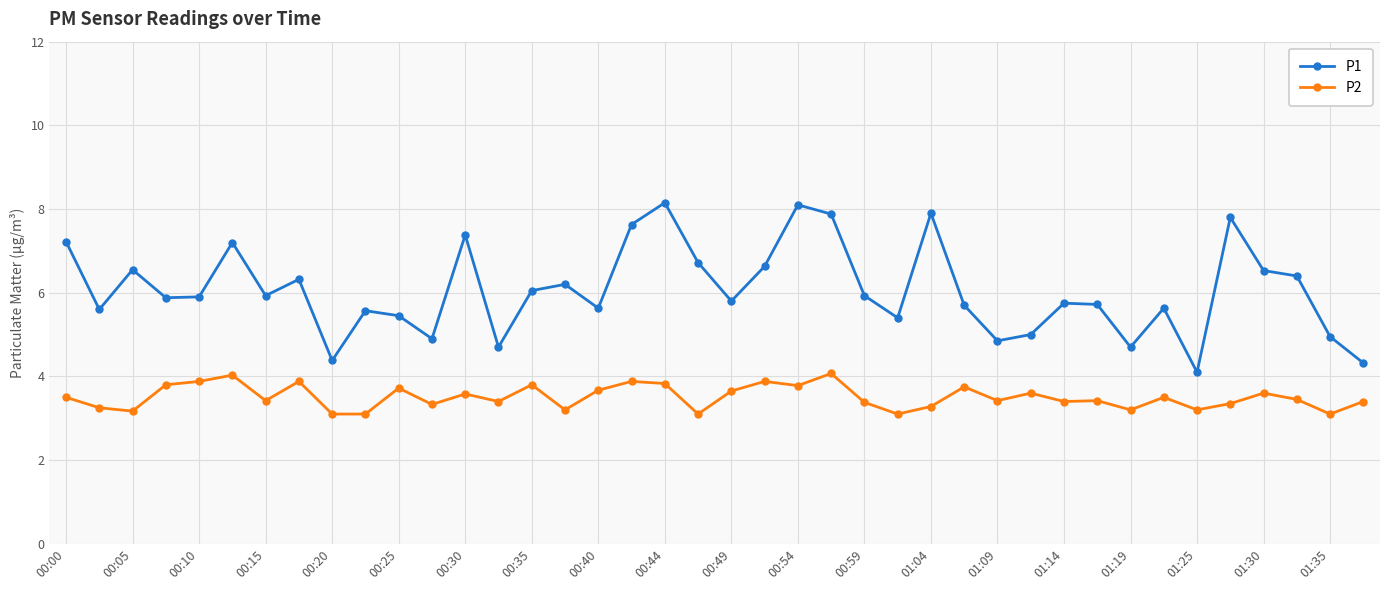

Count the number of data series in this chart.

2